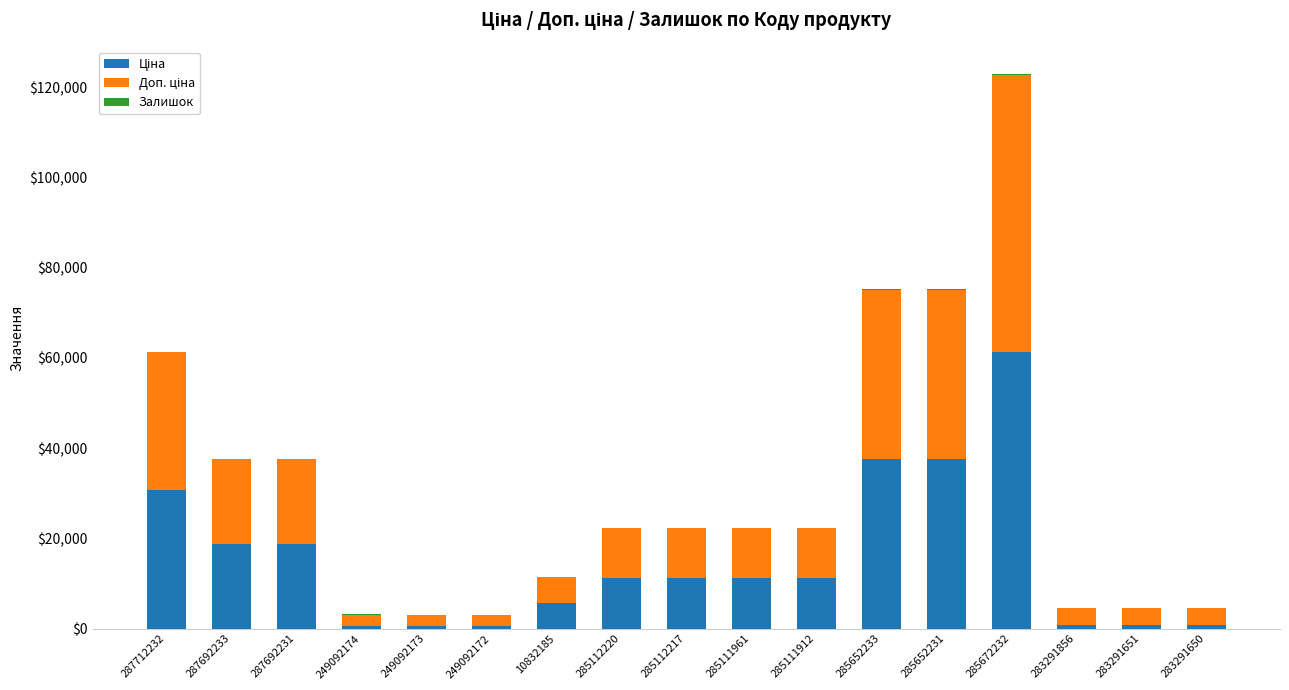

At which category is the sum across all series the highest?

285672232